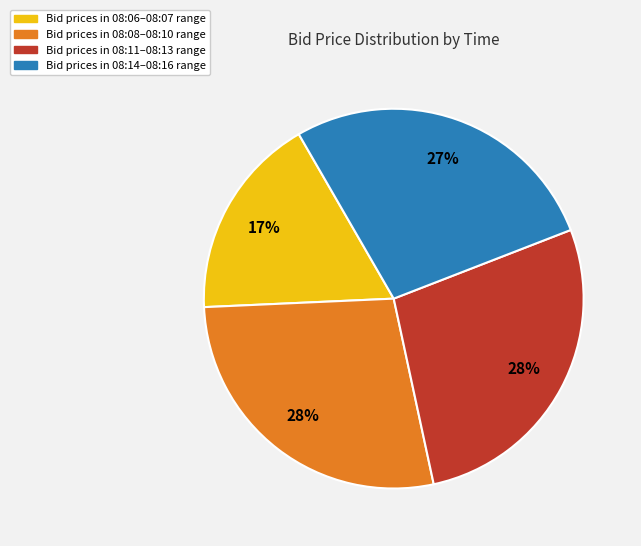

To the nearest percent, what is the average slice percentage?

25%